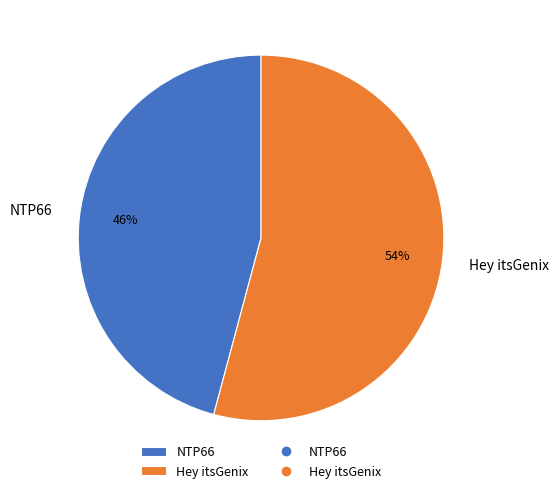

Which slice is the largest?

Hey itsGenix